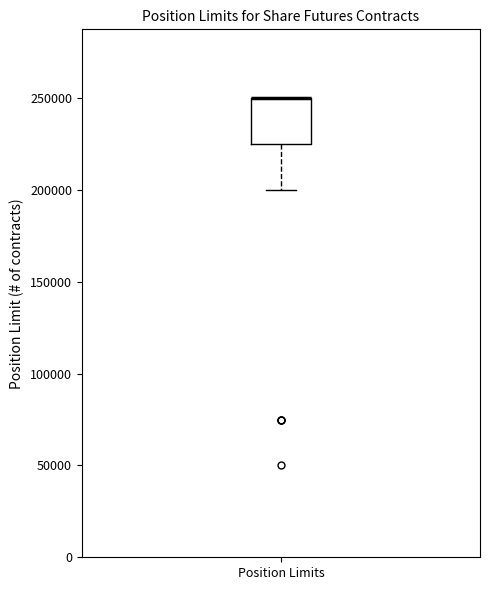

Read this box plot against the y-axis: the position of the median line, the range covered by the box, and the ends of both whiskers. The values are not printed on the chart, so give them approximately, as read against the axis.

median 250000 (drawn on the box's upper edge), box 225000 to 250000, whiskers 200000 to 250000